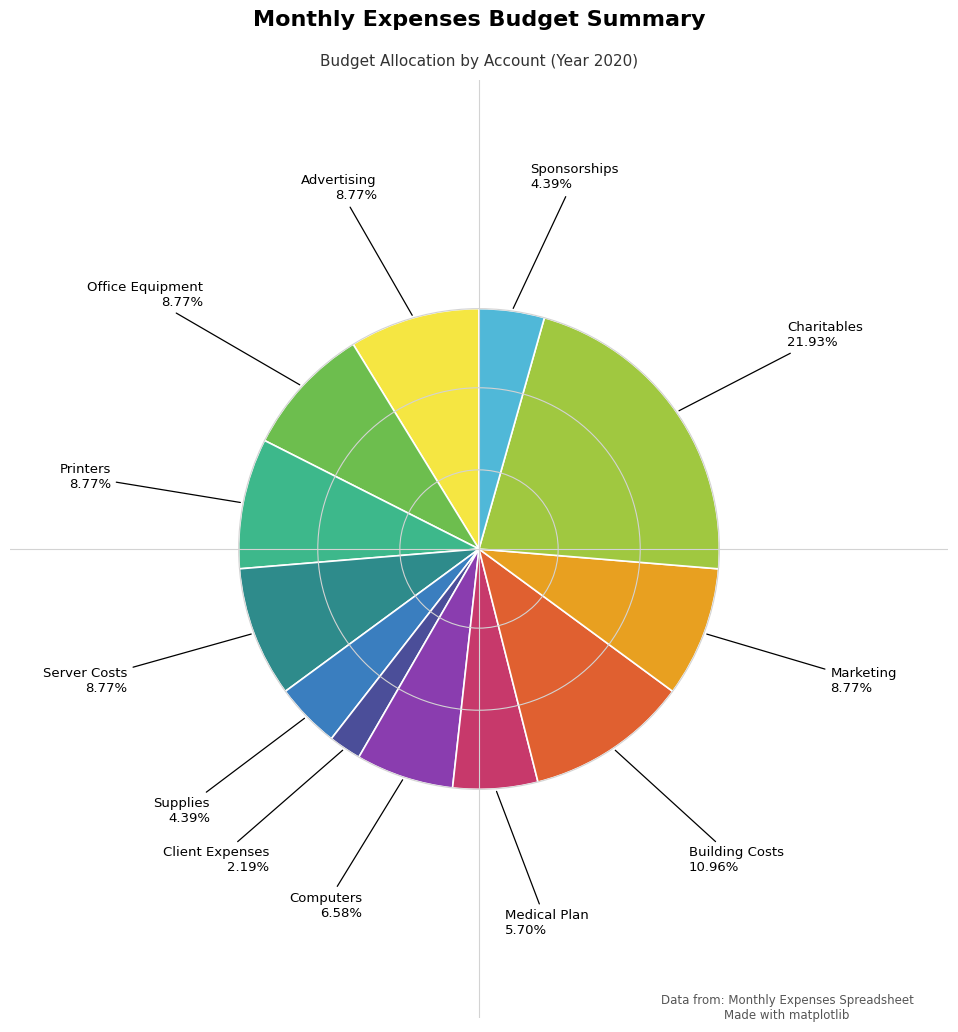

Is there a majority slice in this chart?

No